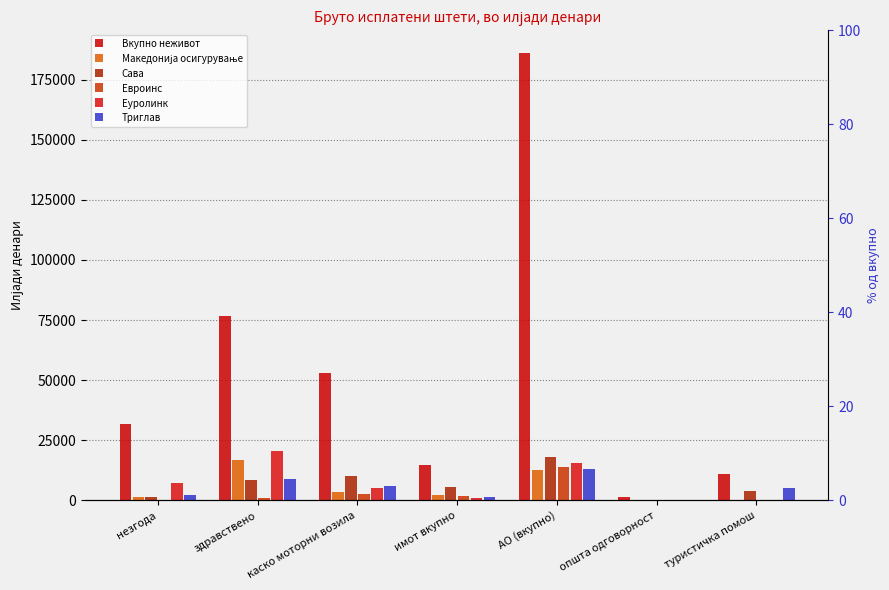

Which series has the widest spread of values?

Вкупно неживот